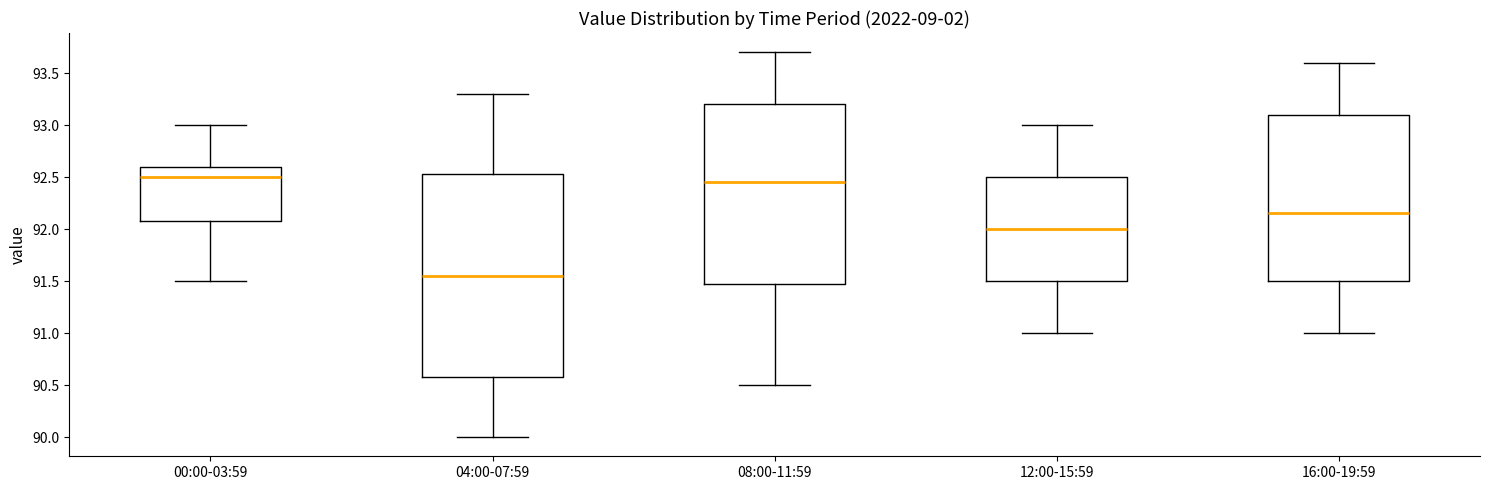

Which box has the lowest median line?

04:00-07:59